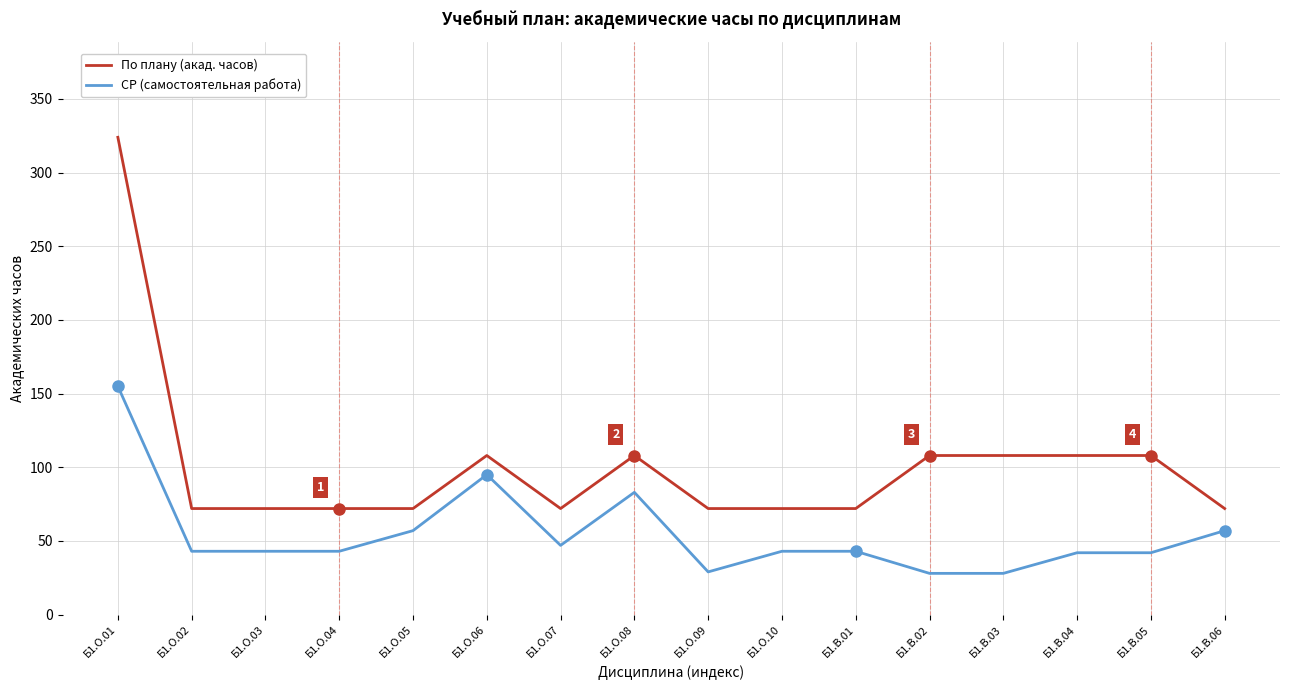

At which category is the sum across all series the highest?

Б1.О.01